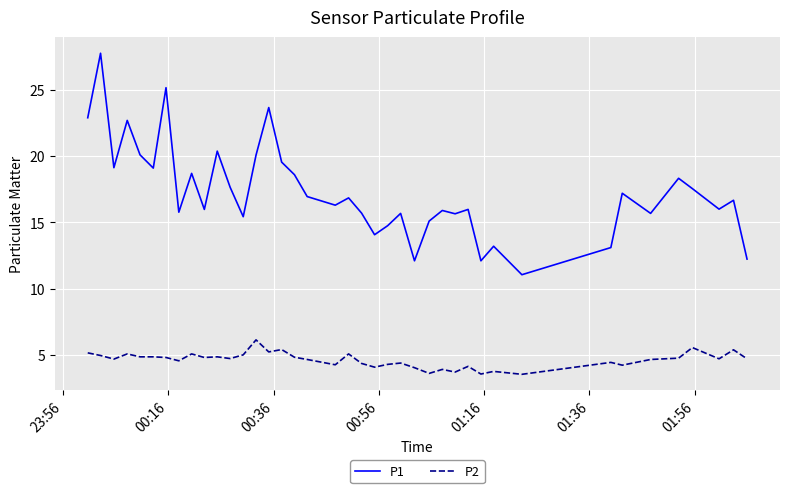

Which series has the largest range (max minus min)?

P1